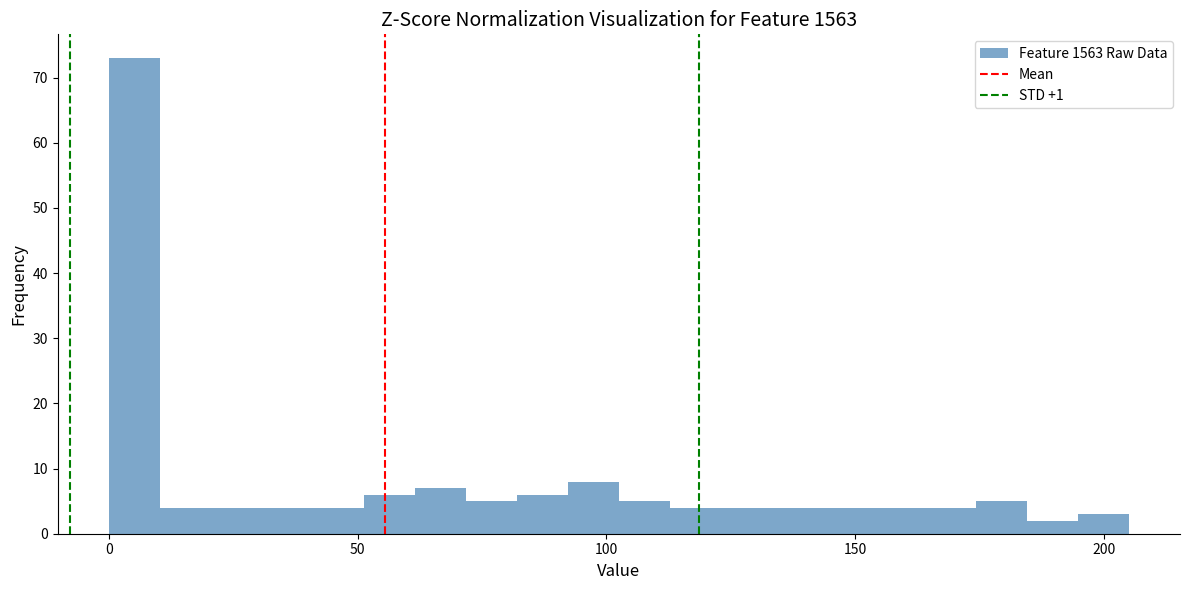

Around what value on the x-axis is the tallest bar? Give the approximate position of its centre, as read against the axis.

5